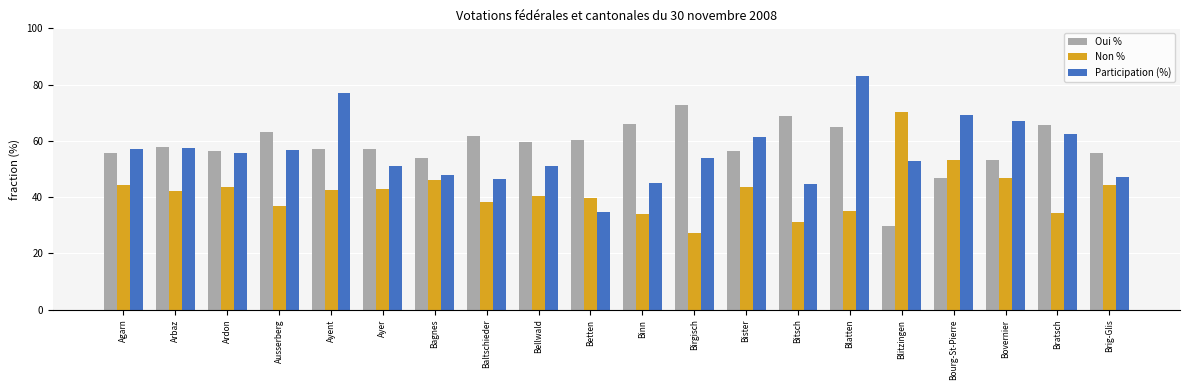

What is the difference between the Non % values at Ayent and Betten?

3.1